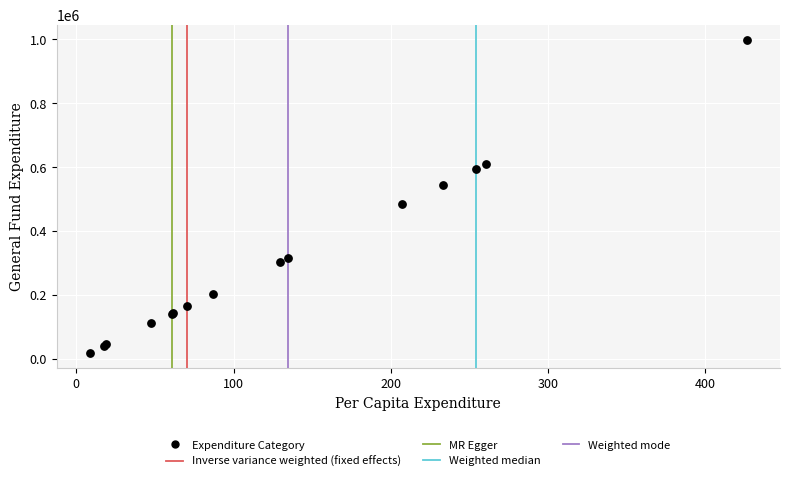

What Y value in the scatter plot is closest to 507960?

483530